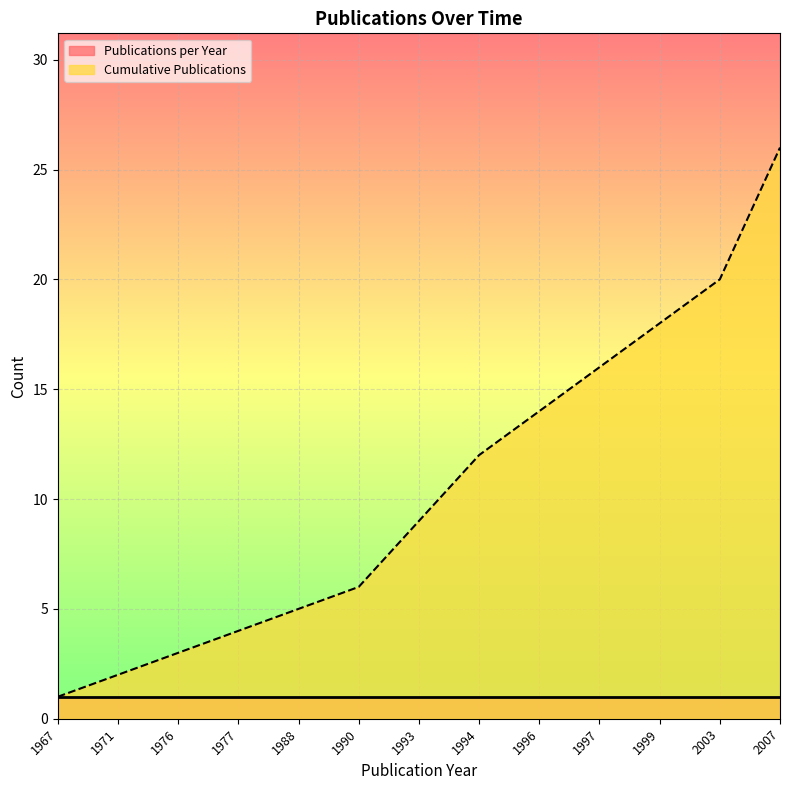

True or false: there are more than 2 points higher than both neighbors.

False